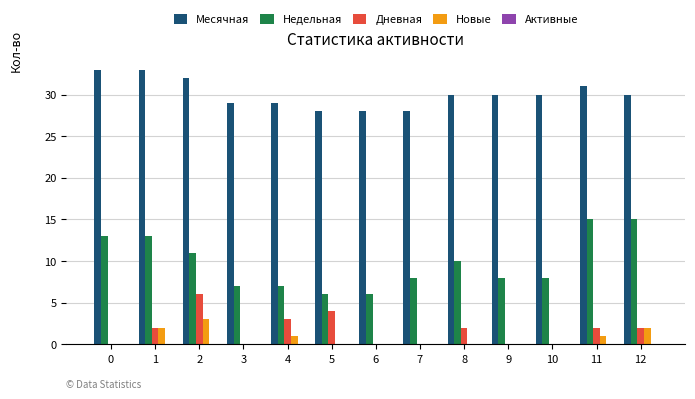

What is the difference between the Месячная values at 11 and 4?

2